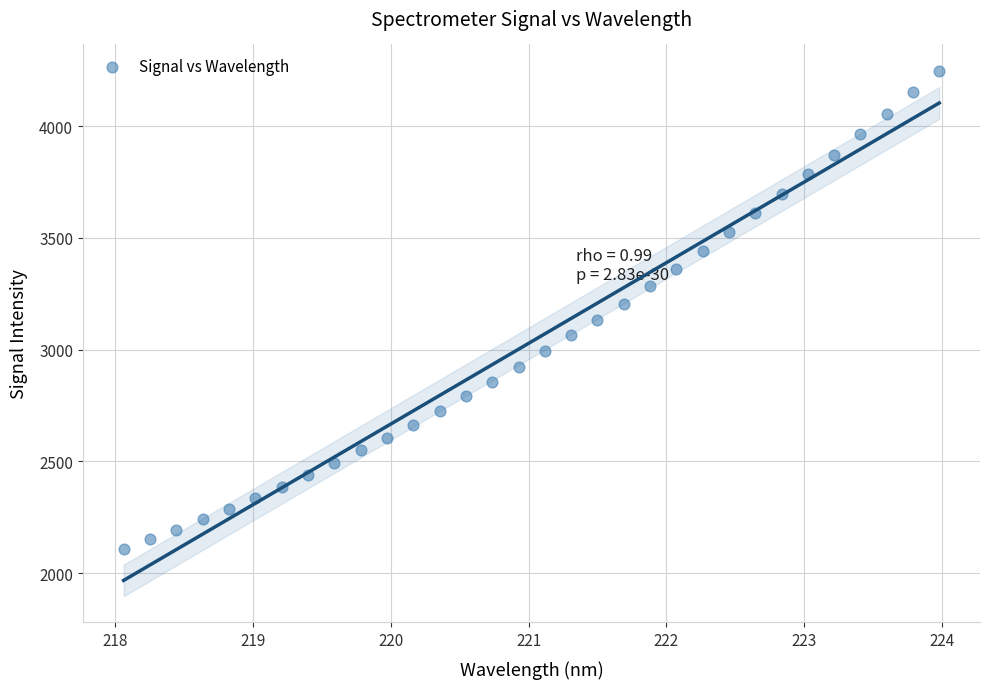

What is the range of X values (max minus min)?

5.9